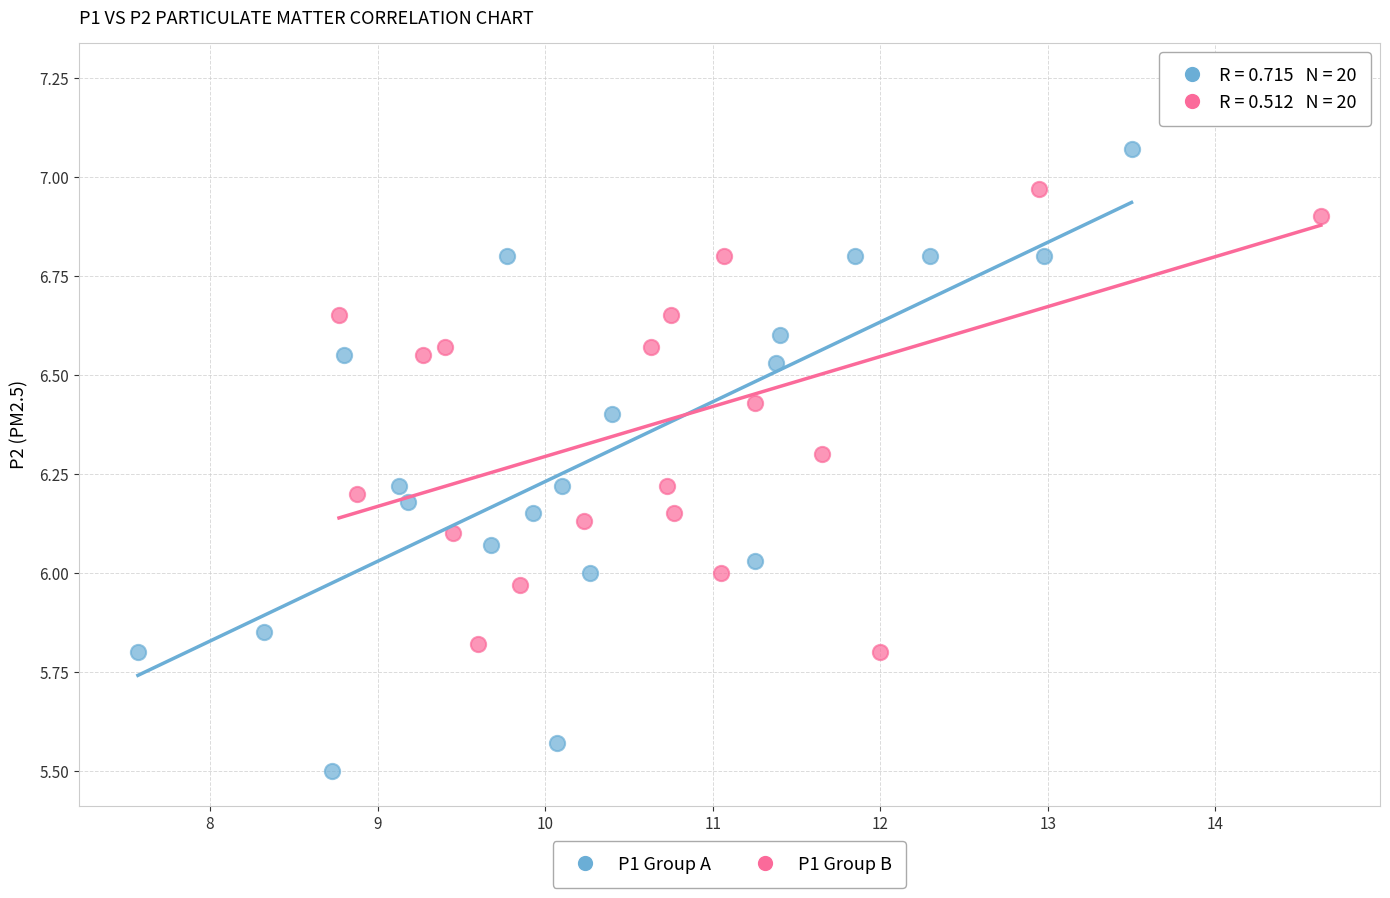

Which series reaches the maximum Y coordinate?

P1 Group B